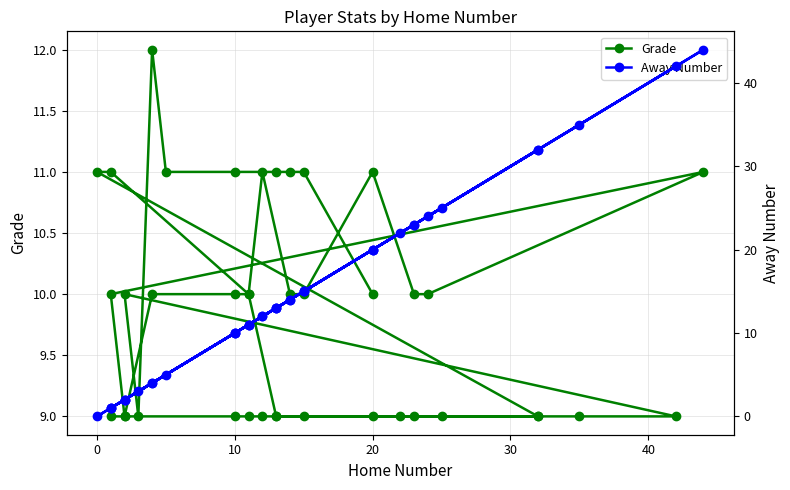

What is the value of the Grade point at the 36th from the left?

11